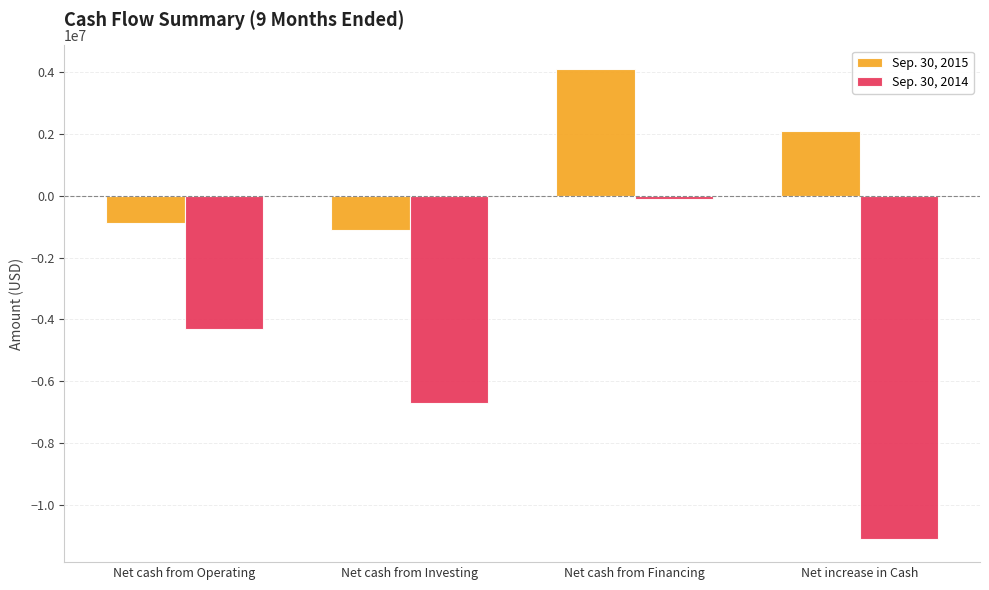

What value does the Sep. 30, 2014 series have at Net increase in Cash?

-11085738